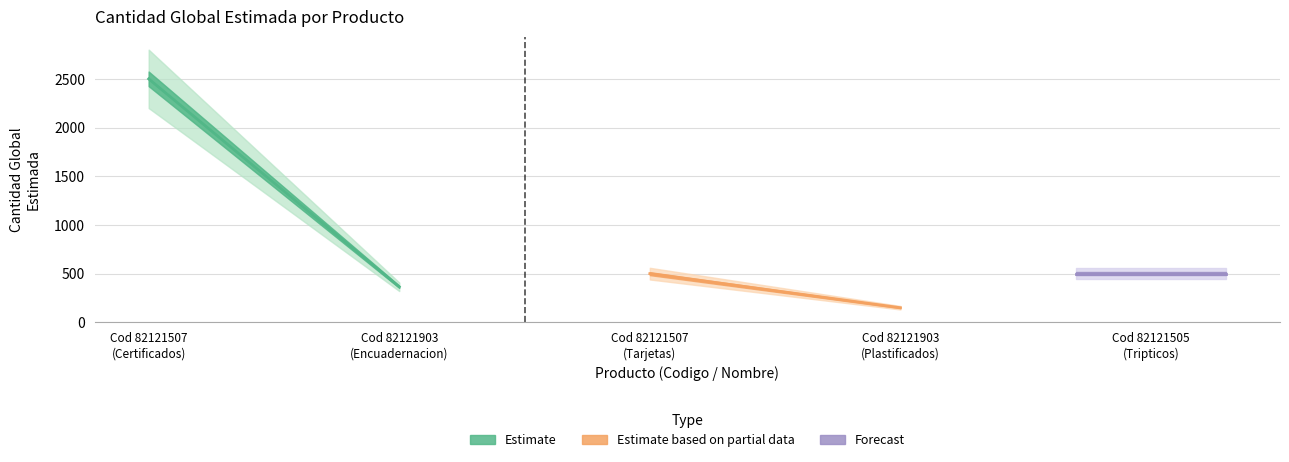

Count the number of categories in the chart.

5